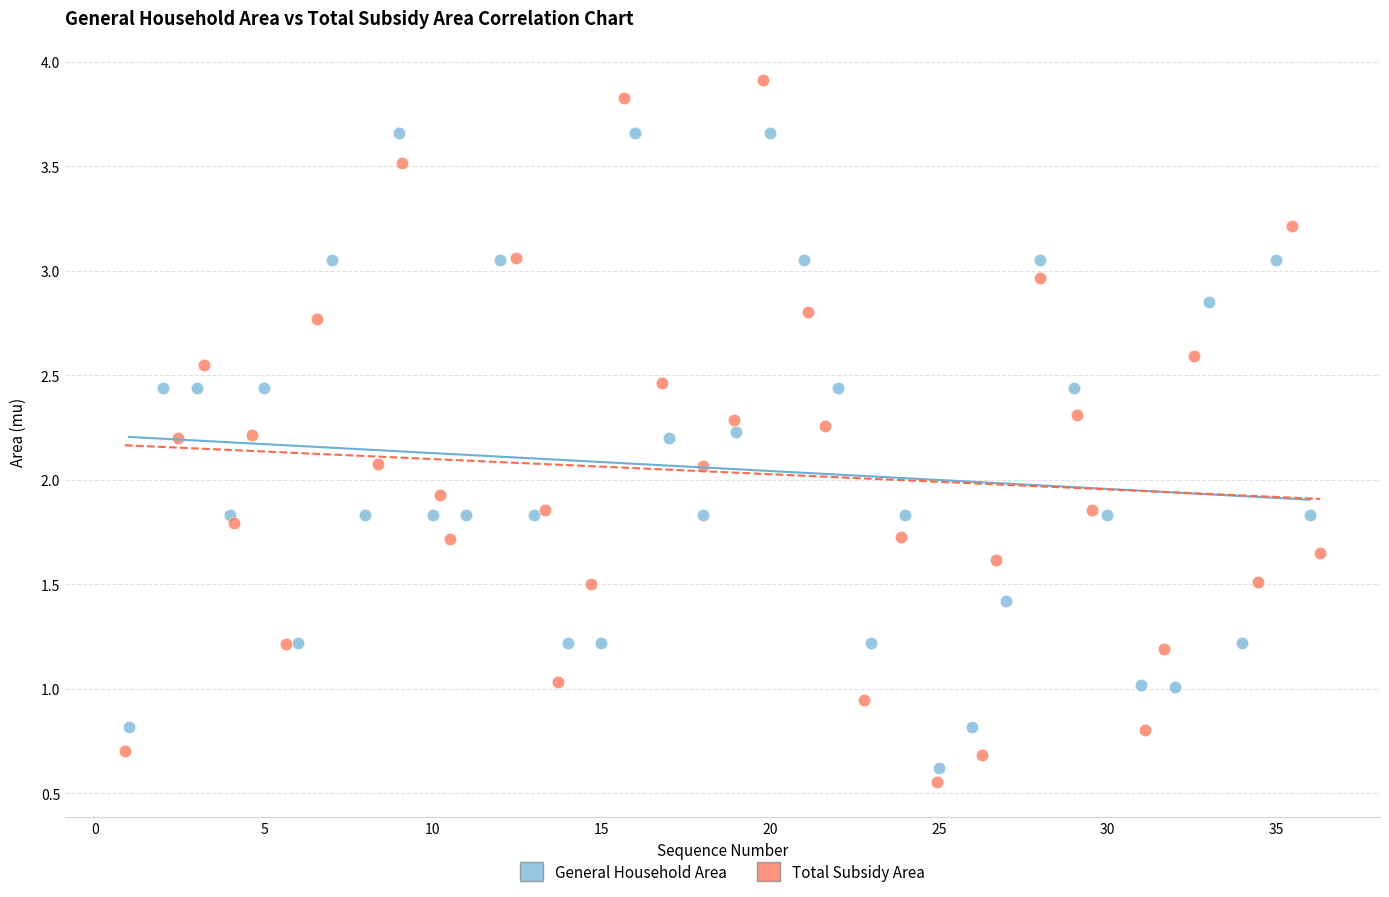

Which series contains the highest Y value?

Total Subsidy Area